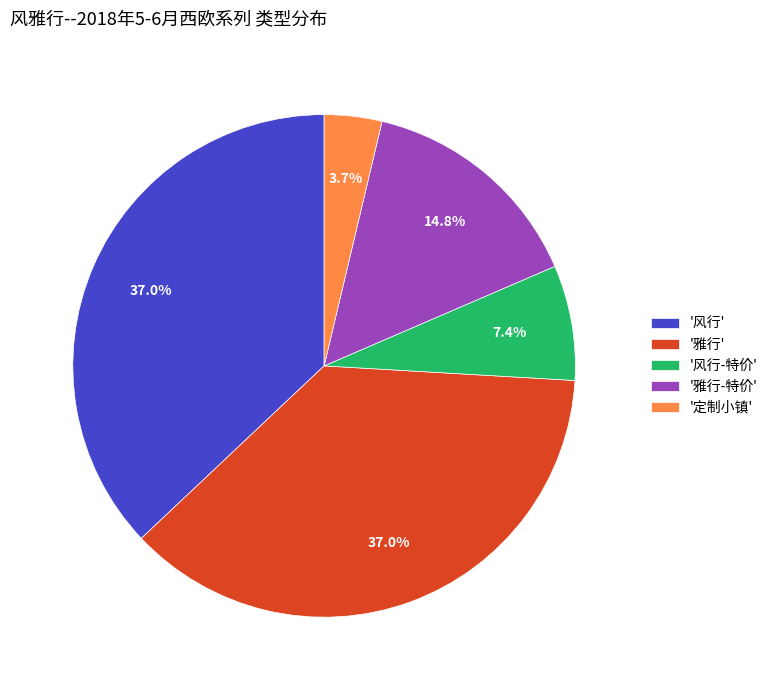

Does '雅行-特价' account for over 50% of the chart?

No